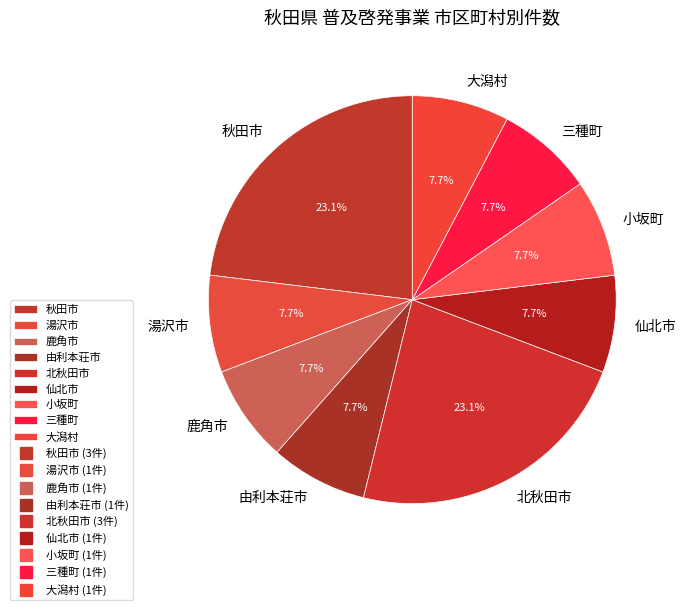

Is 大潟村 the majority of the pie?

No